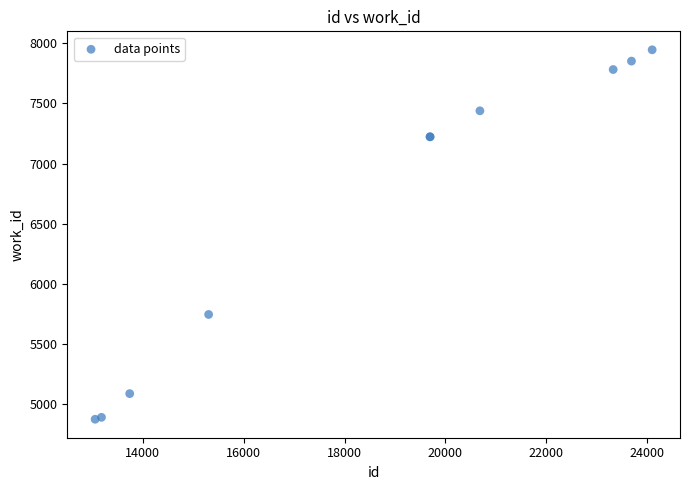

What Y value in the scatter plot is closest to 6410?

5746